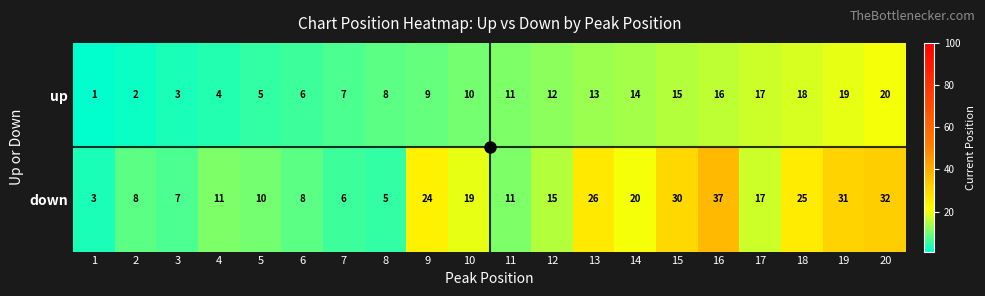

What is the difference between the up values at 20 and 1?

19